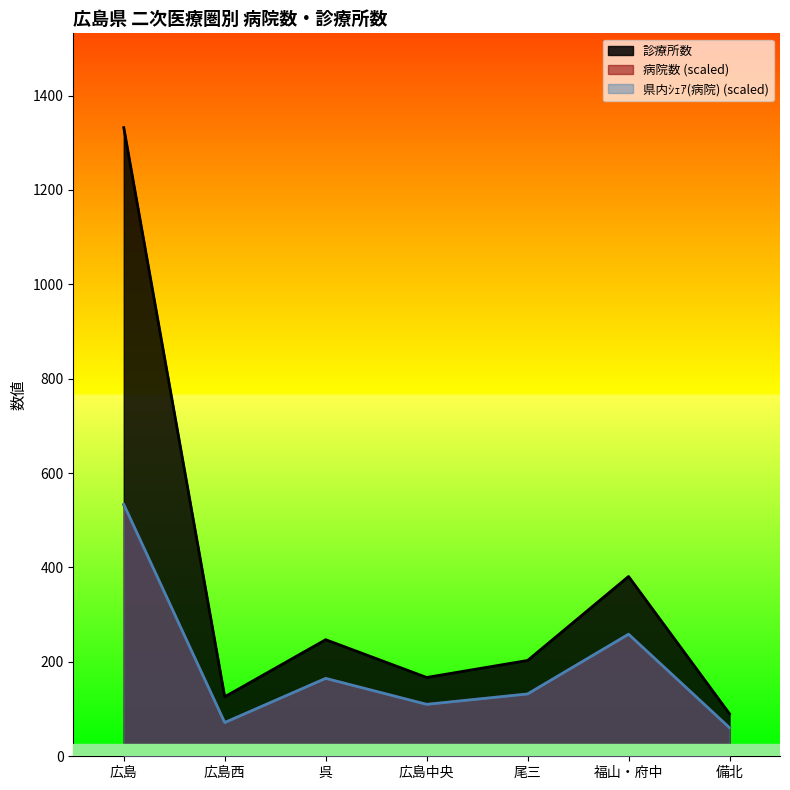

Which series has the widest spread of values?

診療所数